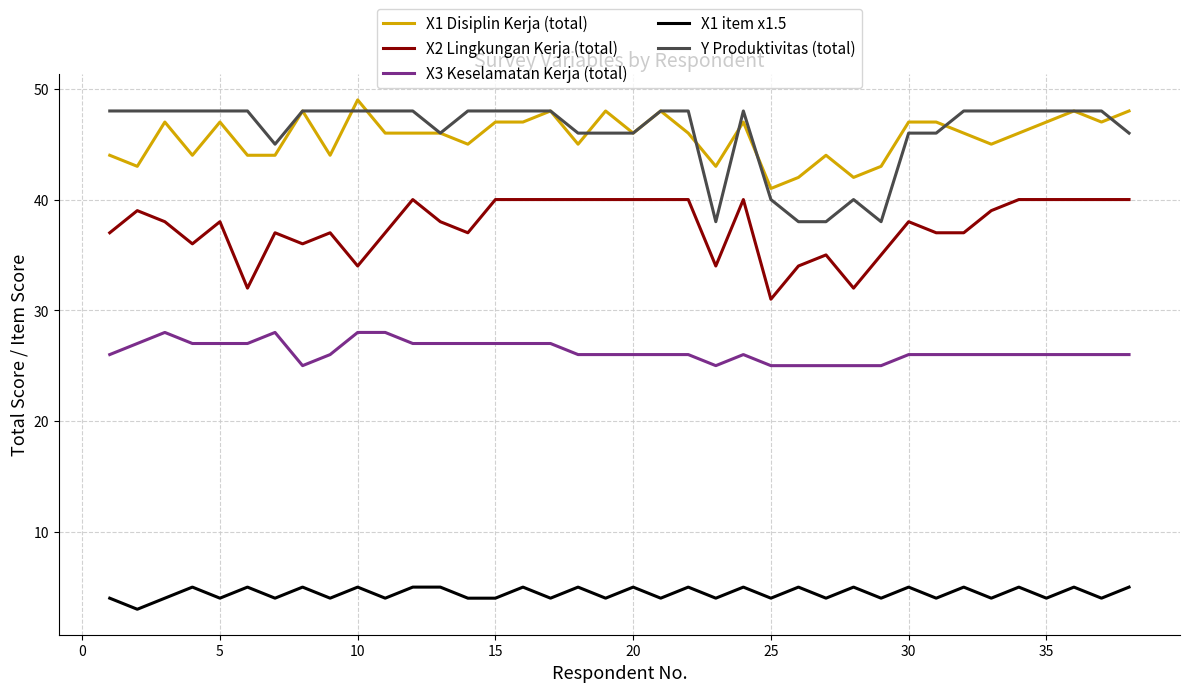

What is the smallest value displayed?

3